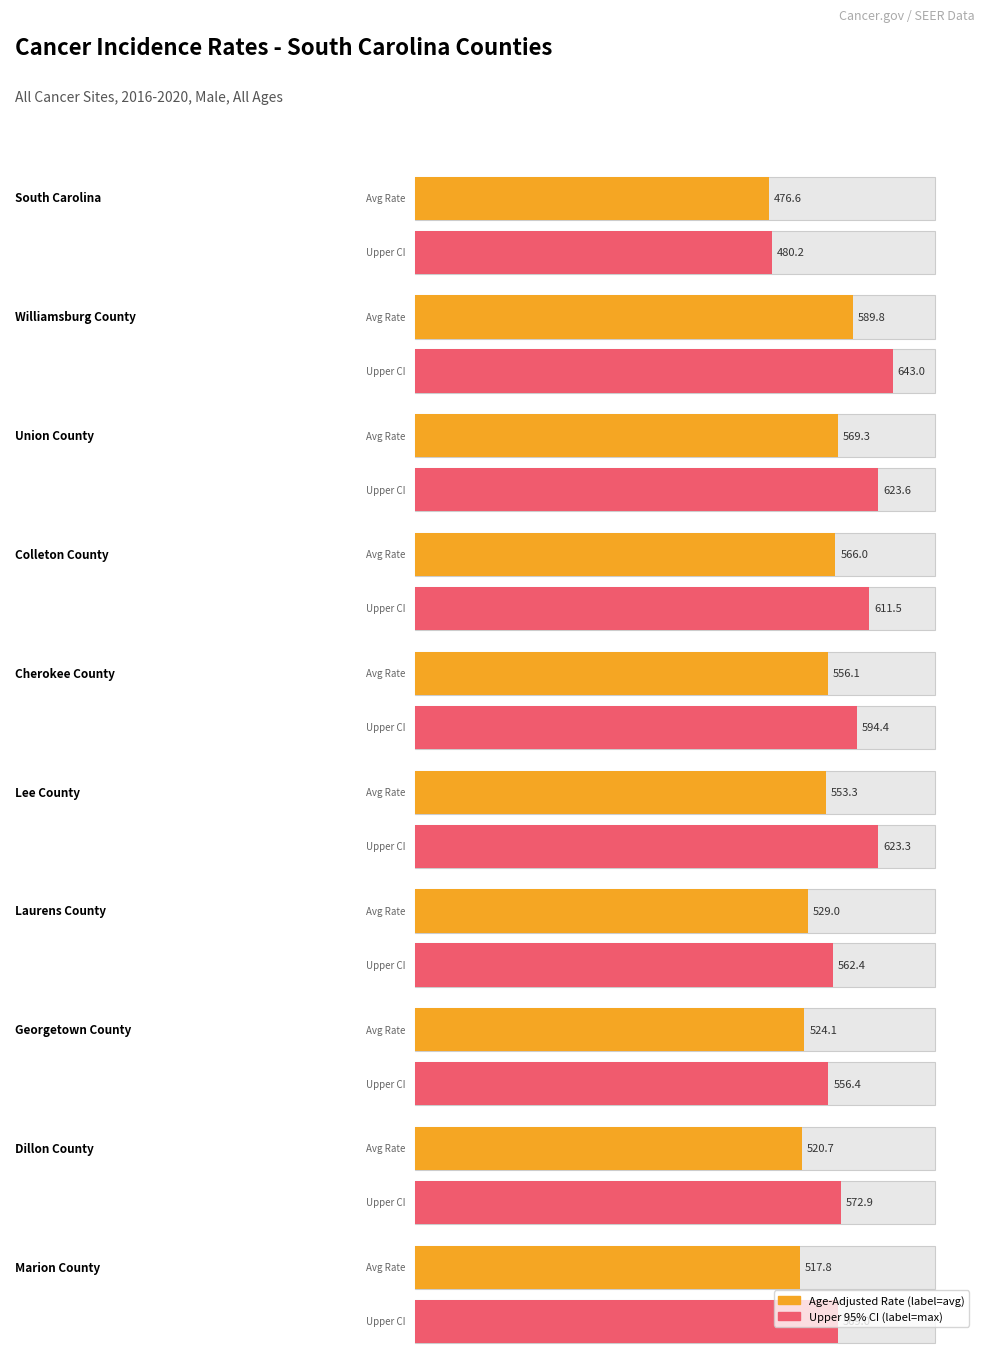

How many categories are shown in the chart?

10